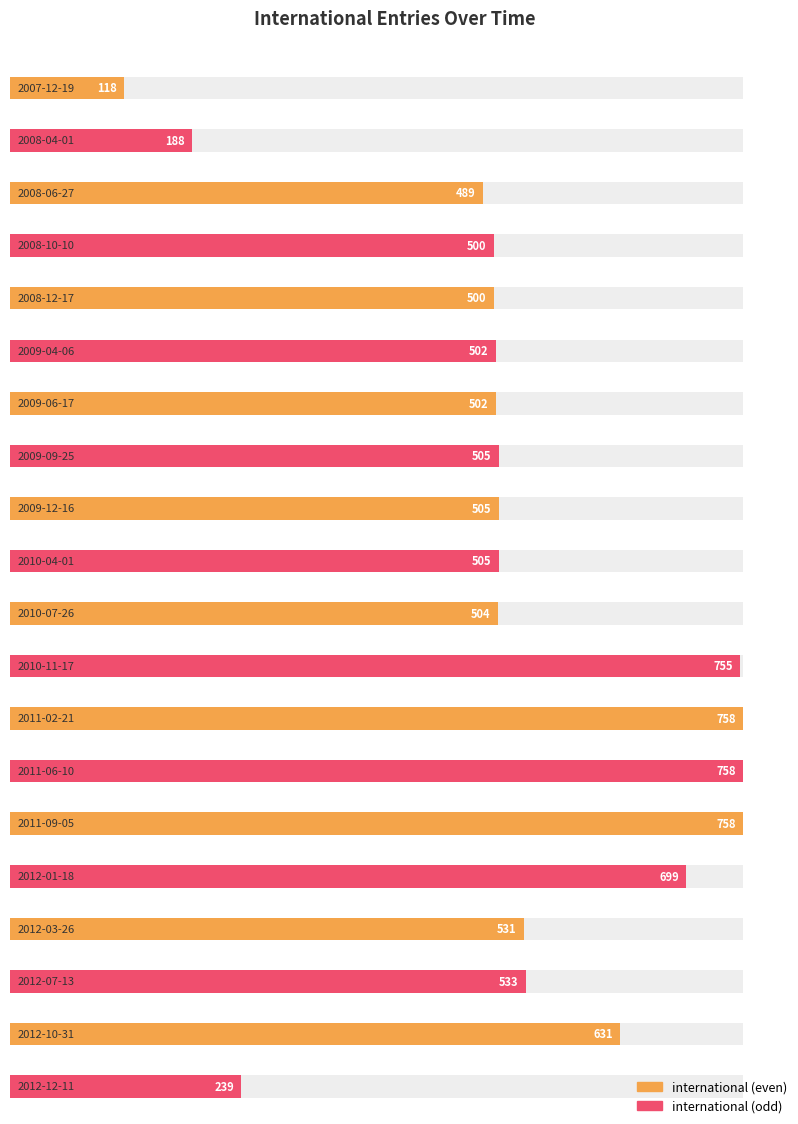

The value at 2009-12-16 is 853. True or false?

False